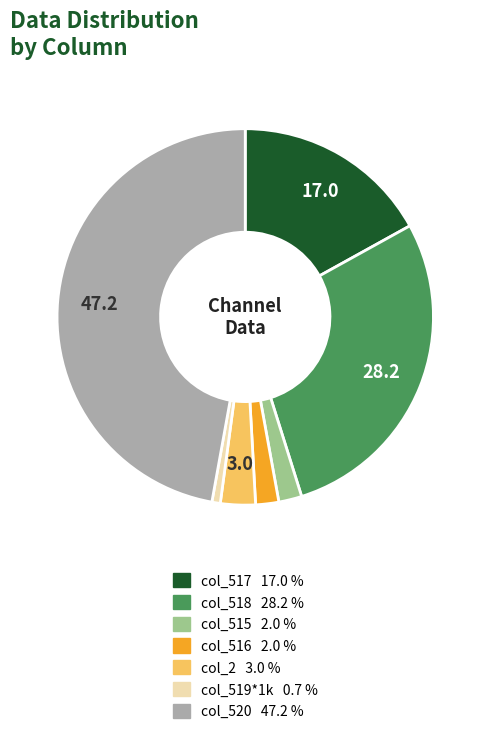

Is there a majority slice in this chart?

No